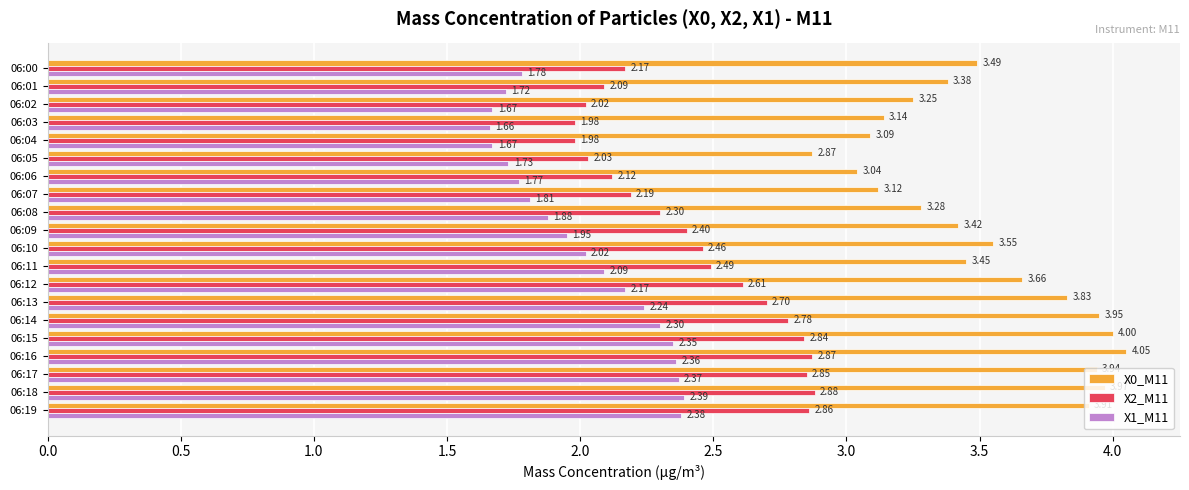

Rank the series at 06:05 from lowest to highest value.

X1_M11, X2_M11, X0_M11